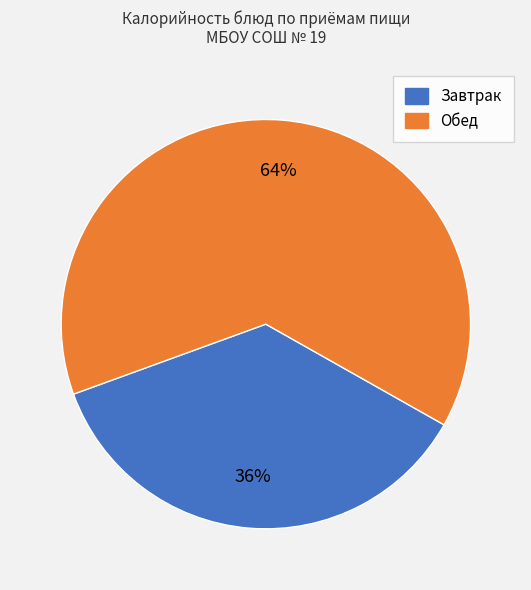

Is there any slice that represents more than half of the pie?

Yes